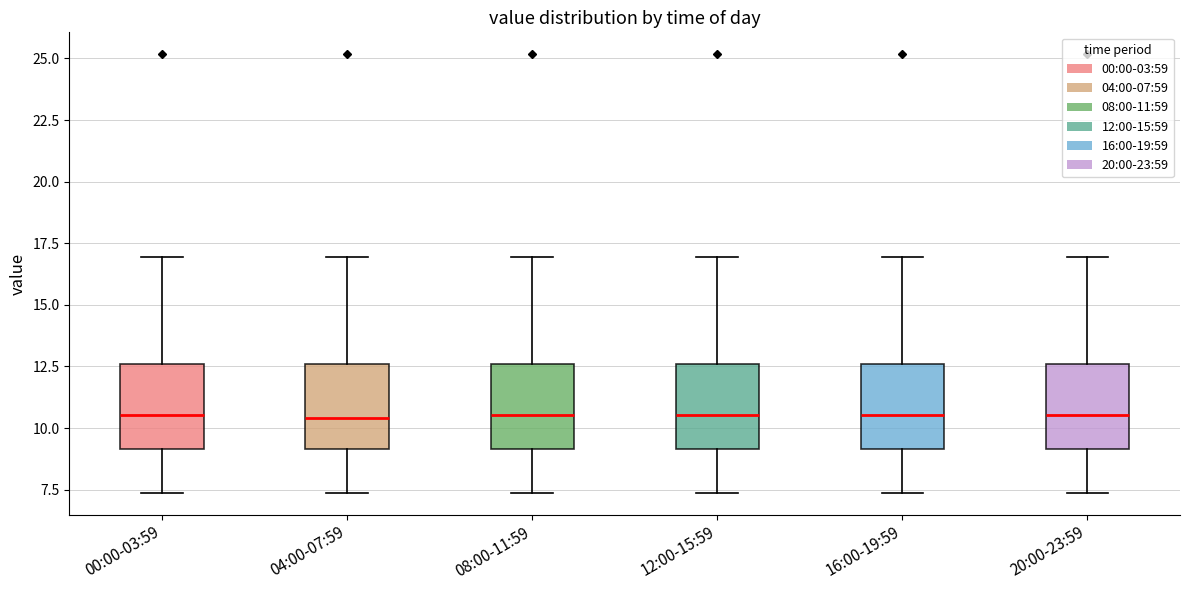

Where is the lower edge of the box for 12:00-15:59 on the y-axis? The values are not printed on the chart, so give them approximately, as read against the axis.

9.0